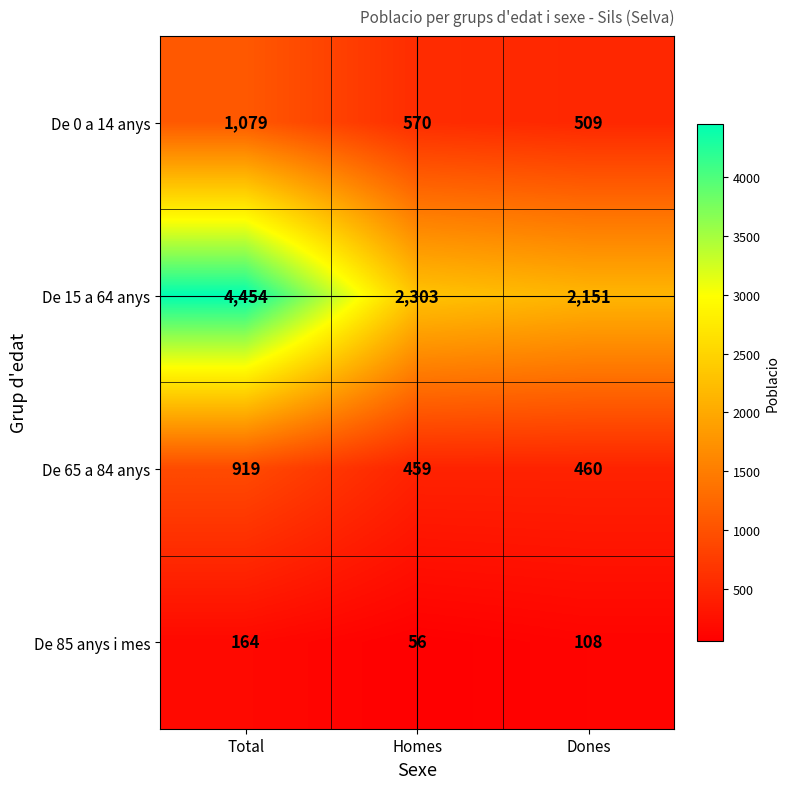

What is the lowest value of the De 65 a 84 anys series?

459